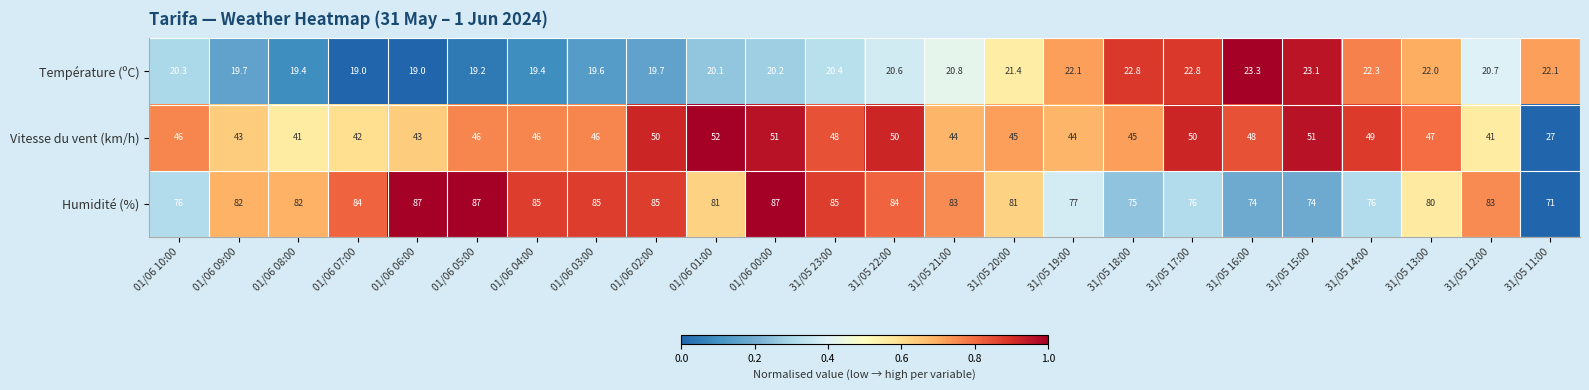

Is it true that Vitesse du vent (km/h) equals 46.0 at 01/06 03:00?

True